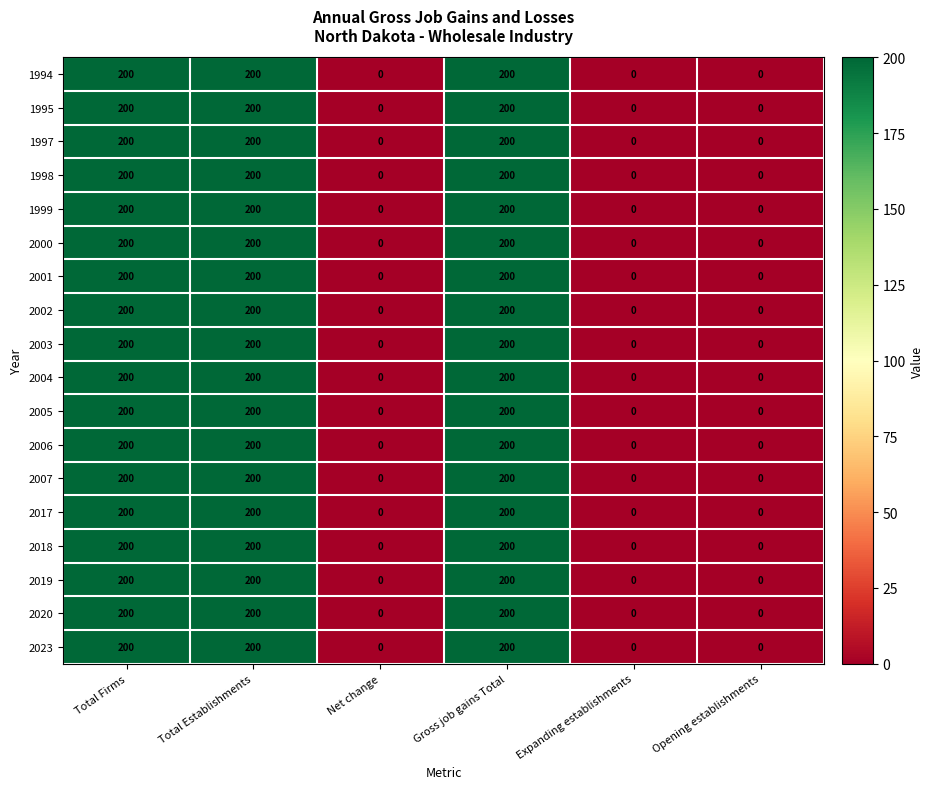

What is the sum of all 2001 values?

600